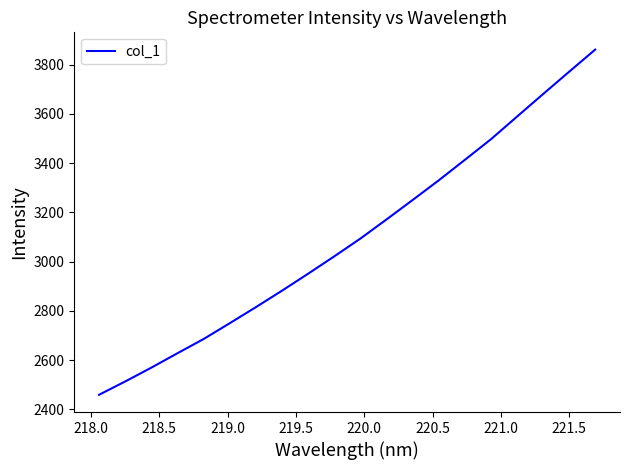

What is the smallest value displayed?

2459.3